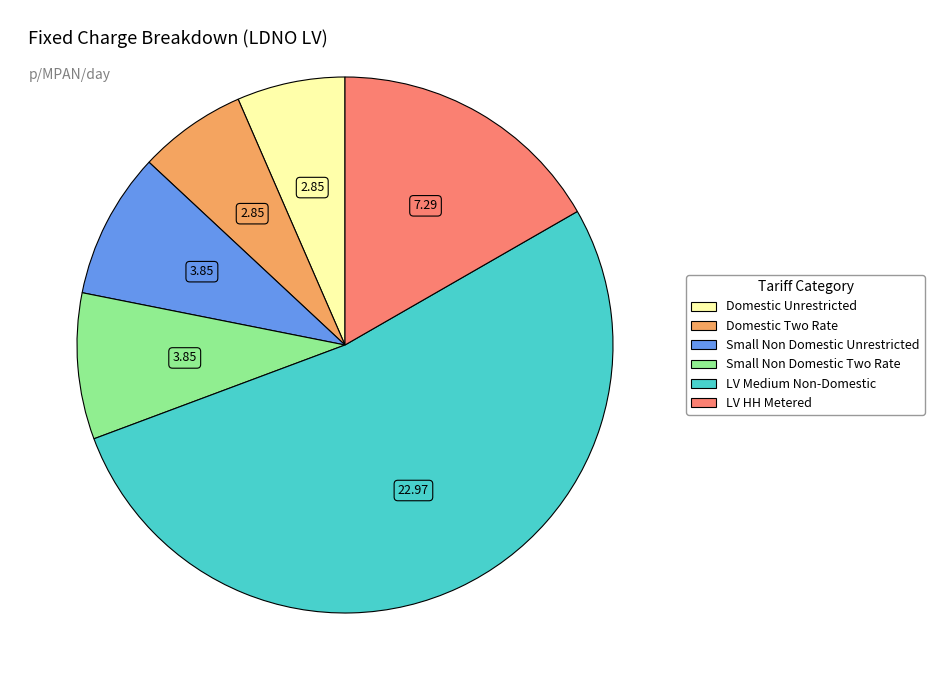

Is there a majority slice in this chart?

Yes